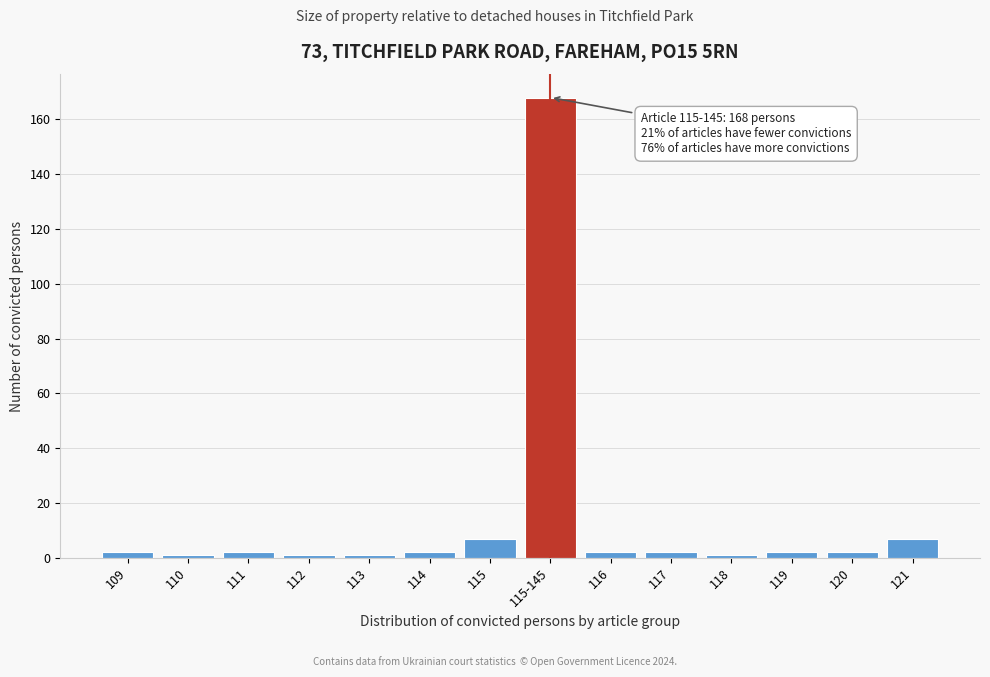

Reading left to right, extract all data points from this chart.

2	1	2	1	1	2	7	168	2	2	1	2	2	7